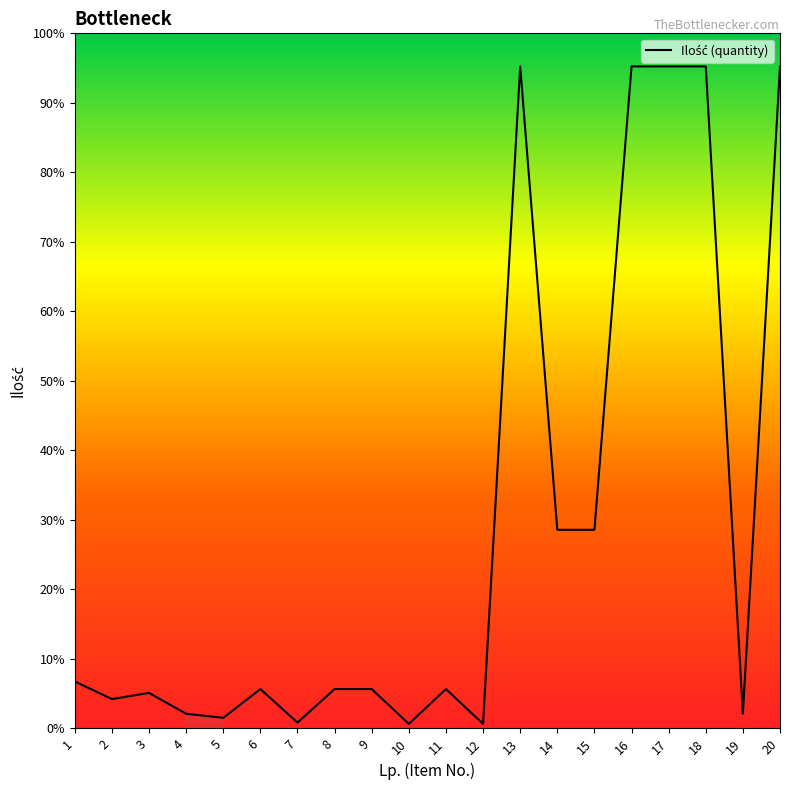

List the labels in order of value, smallest first.

10, 12, 7, 5, 4, 19, 2, 3, 6, 8, 9, 11, 1, 14, 15, 13, 16, 17, 18, 20